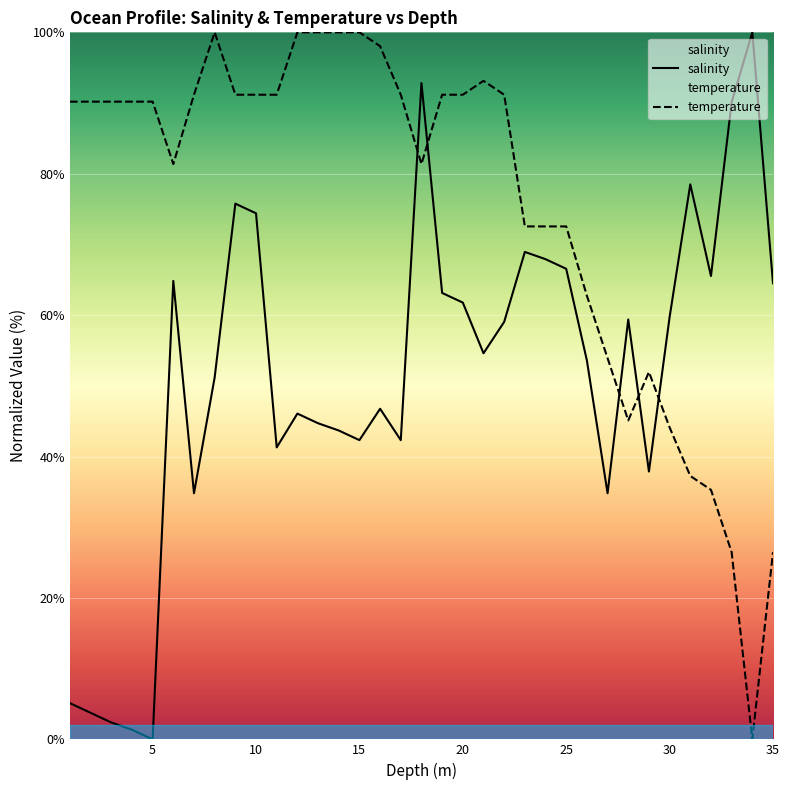

Rank the series by their maximum value, from highest to lowest.

salinity, temperature